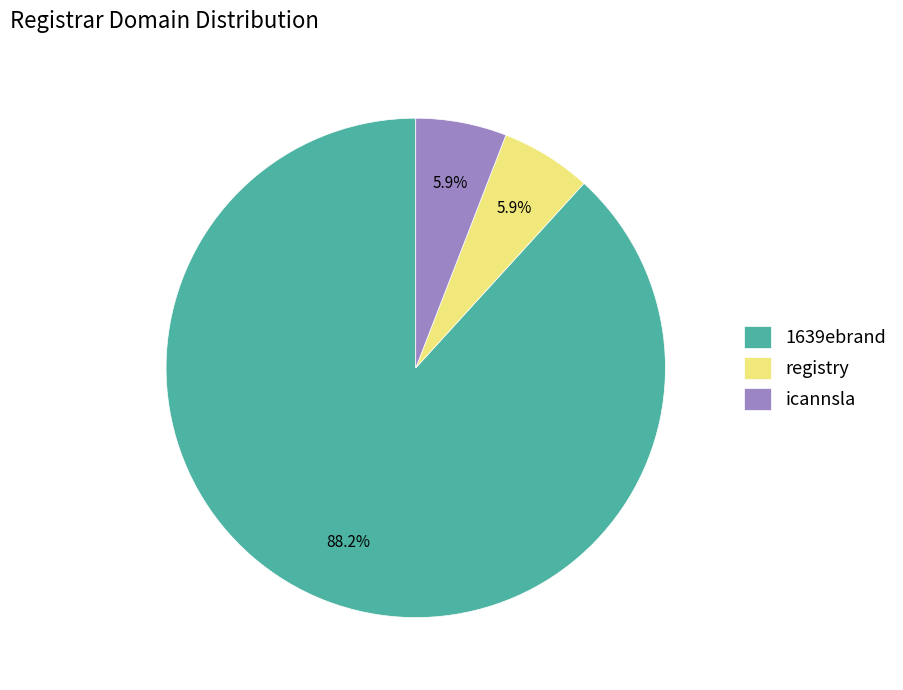

True or false: icannsla accounts for 6% of the total.

True